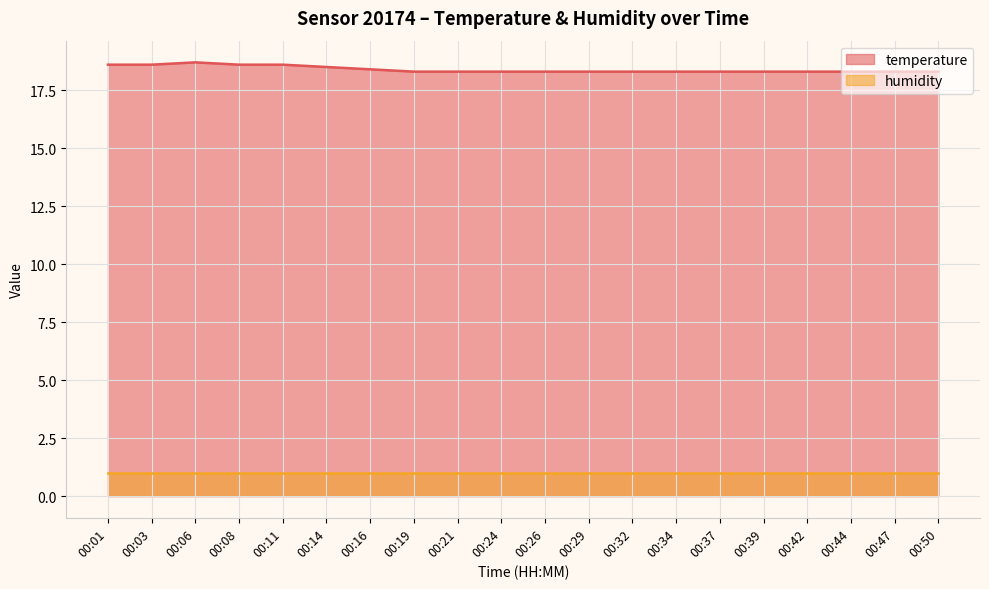

Reading left to right, extract all data points from this chart.

18.6	18.6	18.7	18.6	18.6	18.5	18.4	18.3	18.3	18.3	18.3	18.3	18.3	18.3	18.3	18.3	18.3	18.3	18.3	18.3